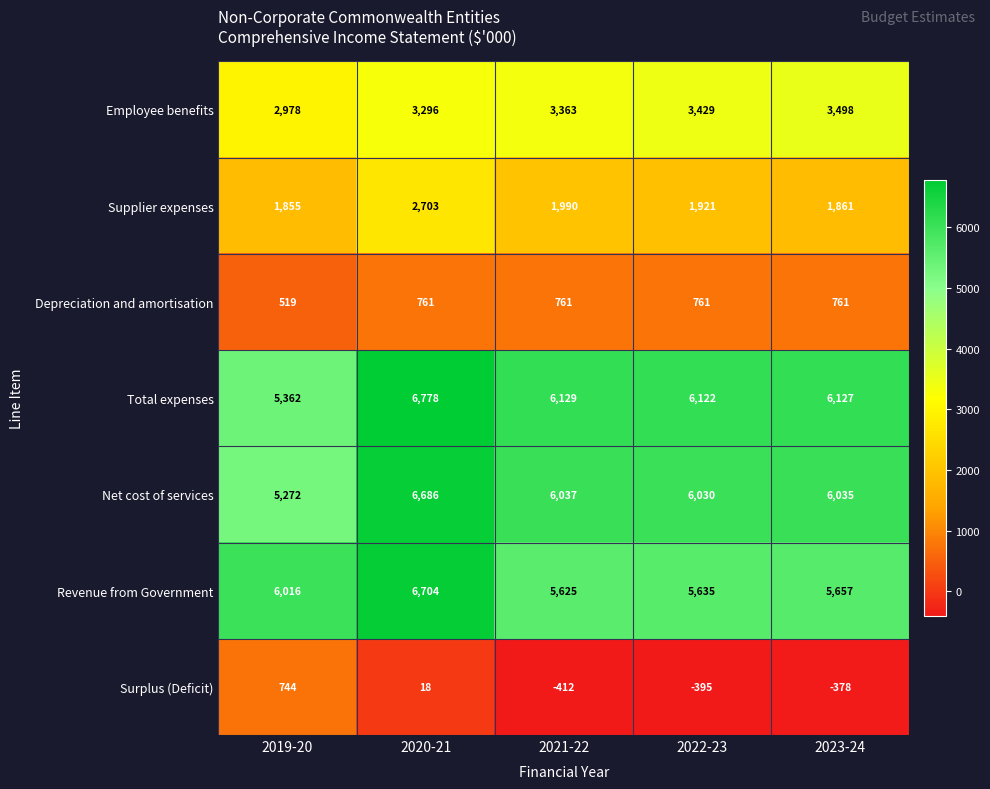

Rank the series at 2020-21 from lowest to highest value.

Surplus (Deficit), Depreciation and amortisation, Supplier expenses, Employee benefits, Net cost of services, Revenue from Government, Total expenses